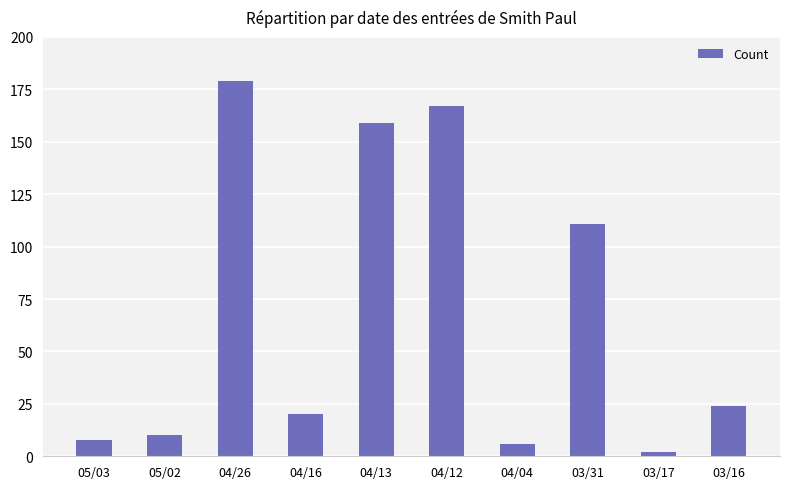

Rank the categories by value from lowest to highest.

03/17, 04/04, 05/03, 05/02, 04/16, 03/16, 03/31, 04/13, 04/12, 04/26